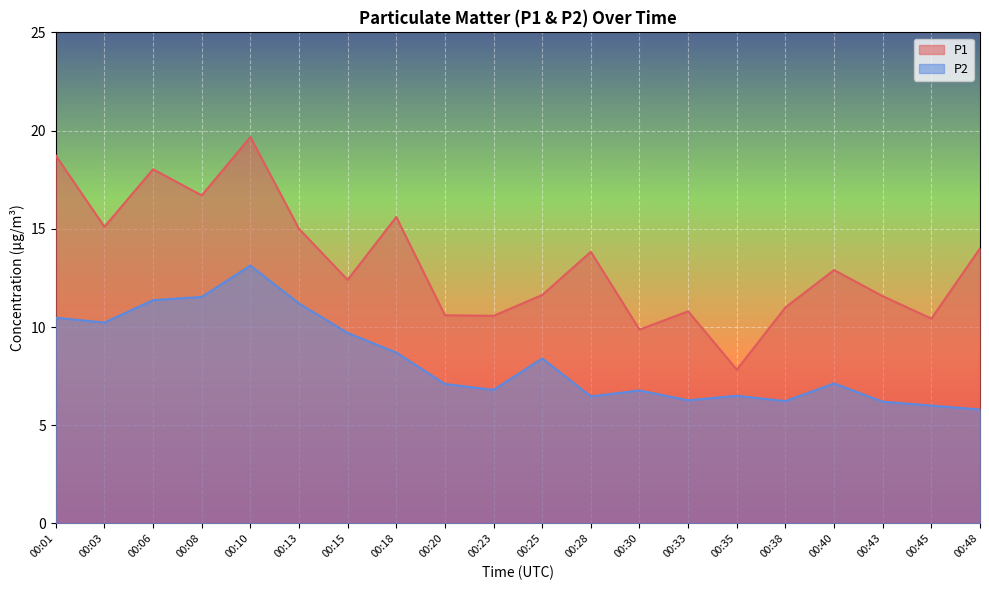

What is the average value of the P1 series?

13.3